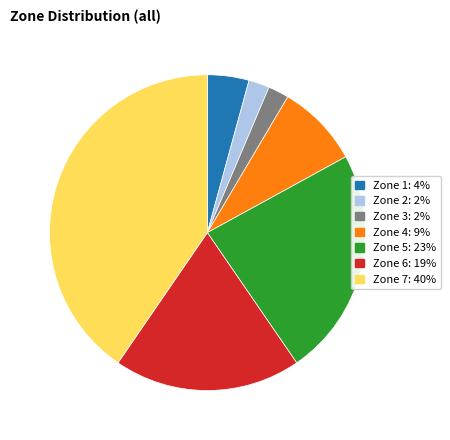

Is there any slice that represents more than half of the pie?

No